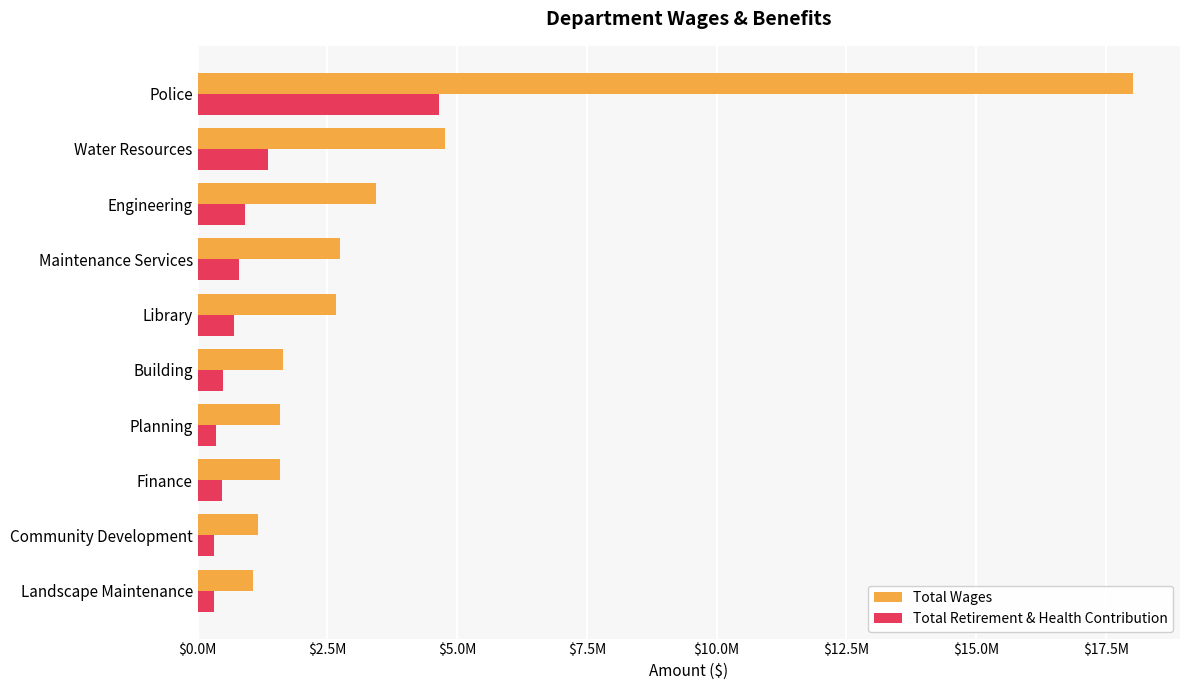

Which series has the largest total across all categories?

Total Wages